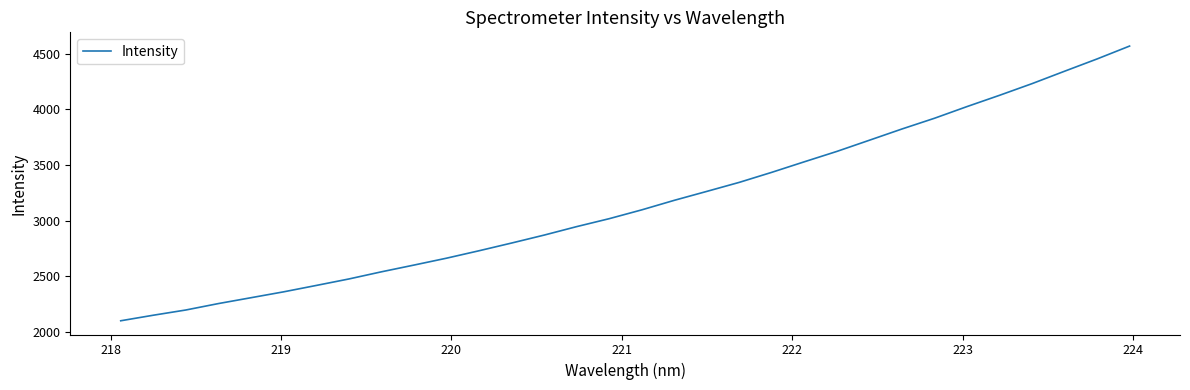

What is the greatest value displayed?

4569.0